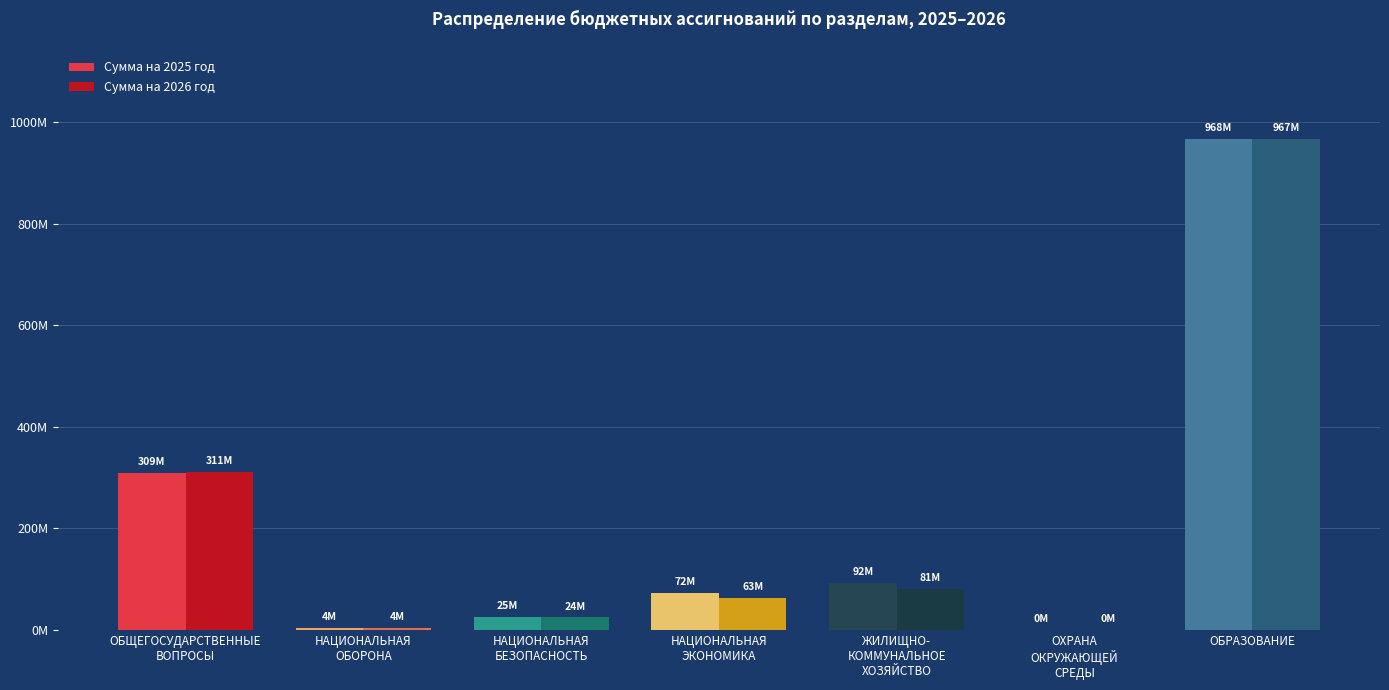

At which category does the chart reach its peak across all series?

ОБРАЗОВАНИЕ